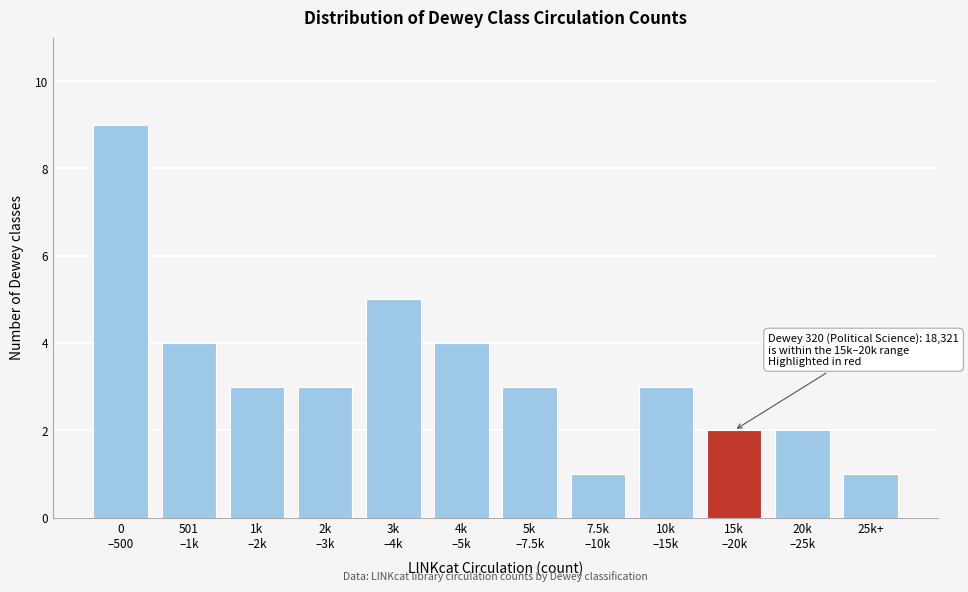

Reading left to right, extract all data points from this chart.

9	4	3	3	5	4	3	1	3	2	2	1